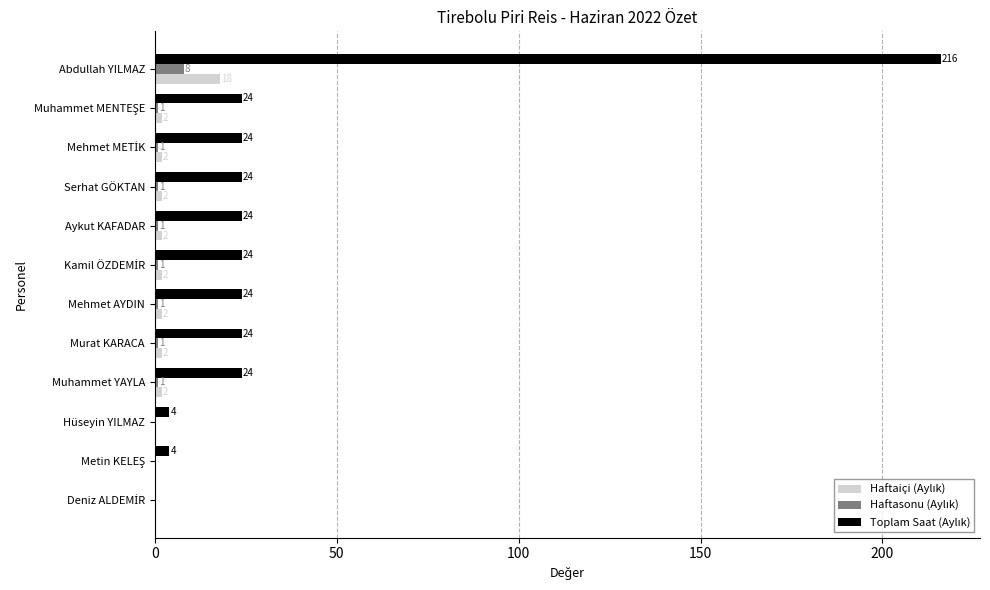

At which category is the sum across all series the highest?

Abdullah YILMAZ